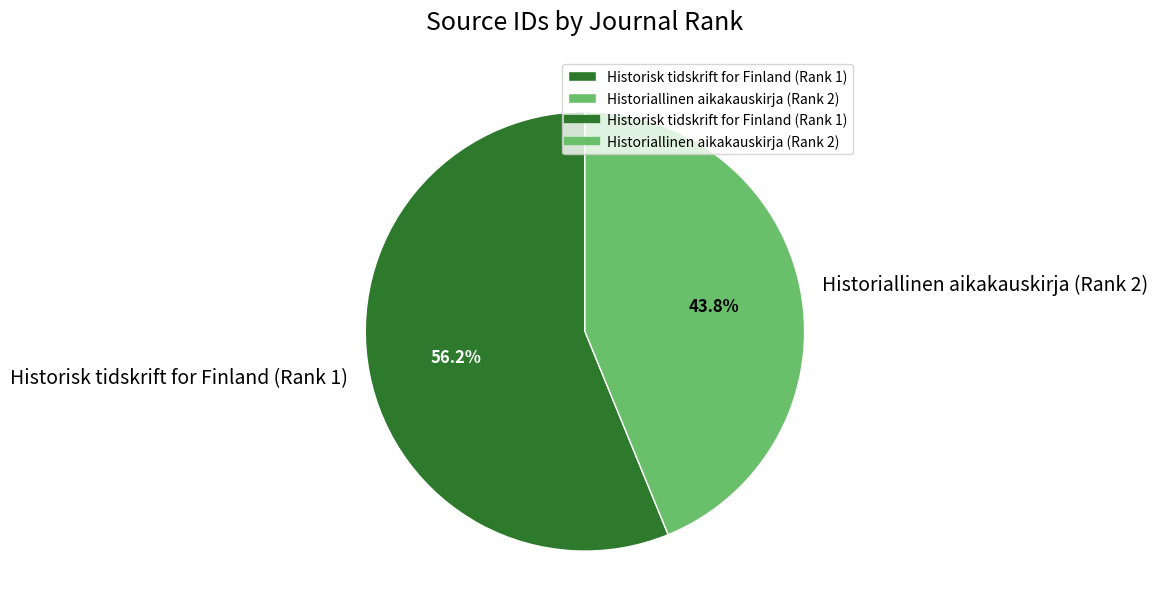

Does any single category account for the majority?

Yes